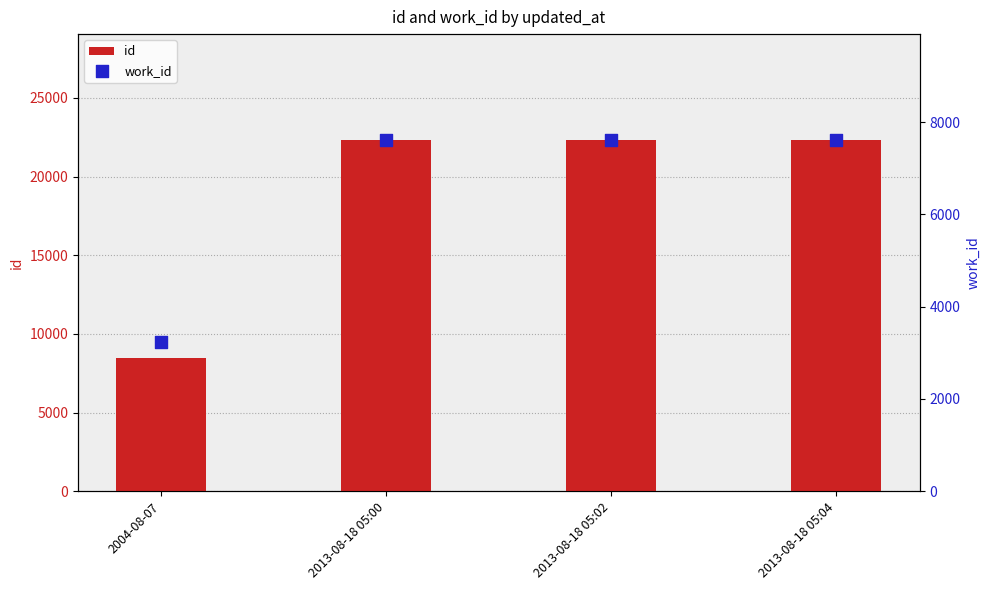

What are all the series names shown in the legend?

id, work_id